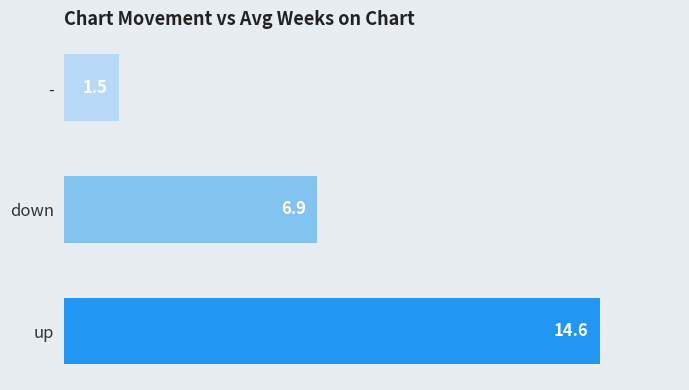

What is the difference between the maximum and minimum values?

13.1